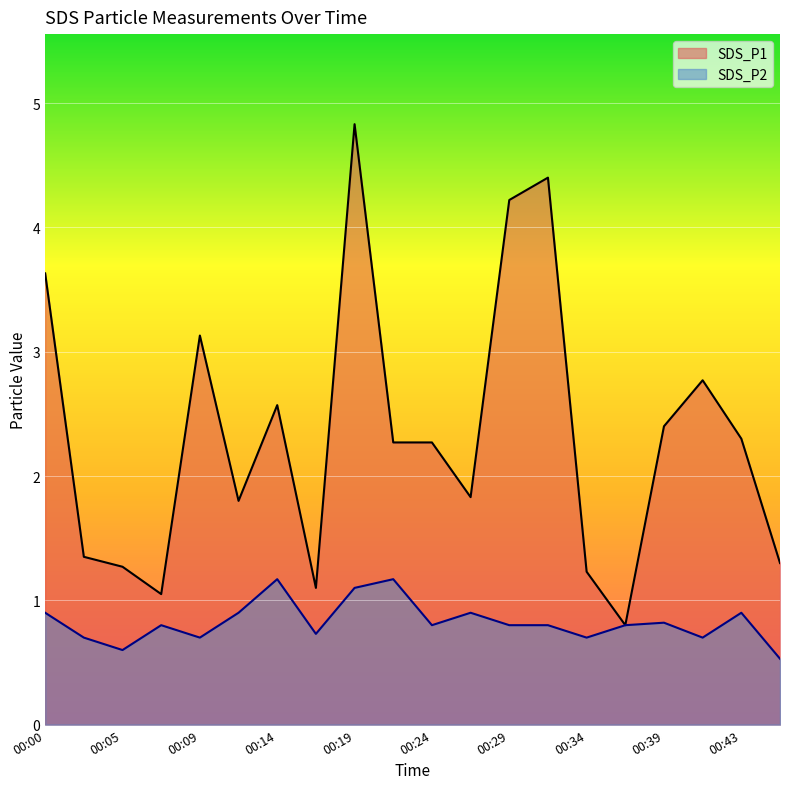

What is the minimum value for SDS_P1?

0.8